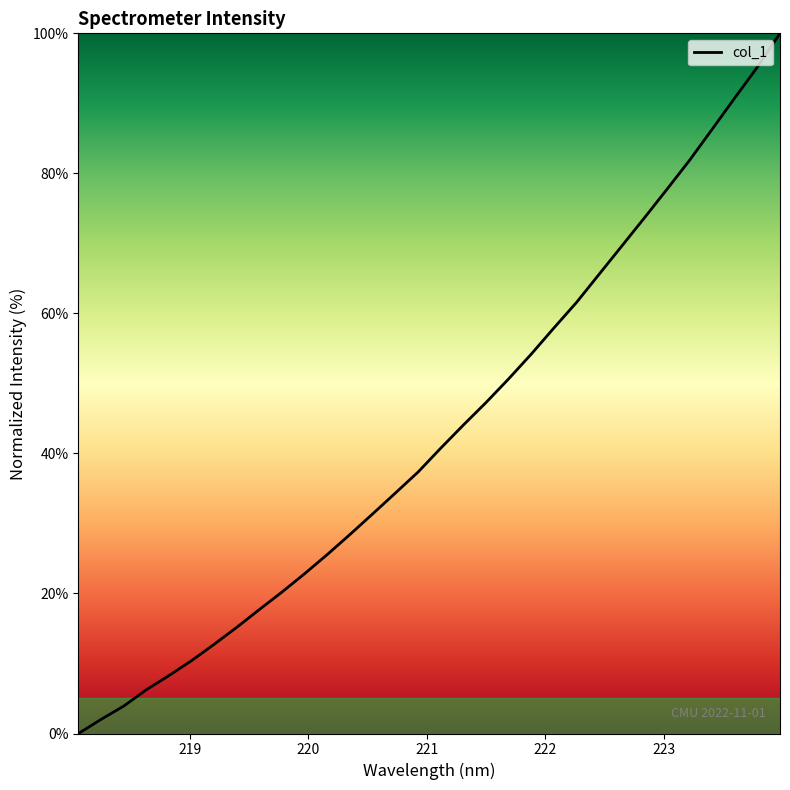

Reading right to left, what are all the values shown in this chart?

100.0	95.2	90.8	86.3	81.9	77.7	73.6	69.6	65.6	61.6	57.9	54.2	50.7	47.3	44.1	40.8	37.4	34.4	31.4	28.5	25.6	22.9	20.2	17.7	15.2	12.8	10.4	8.3	6.3	3.9	2.0	0.0